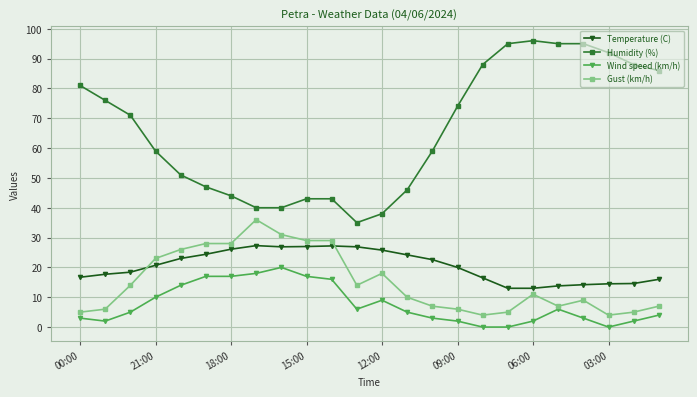

Which series has the largest range (max minus min)?

Humidity (%)